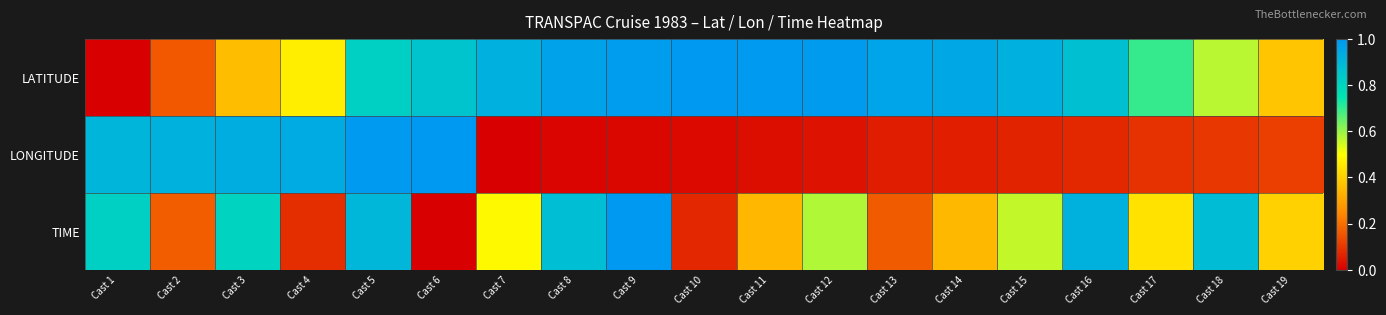

Rank the series by their maximum value, from lowest to highest.

LATITUDE, LONGITUDE, TIME